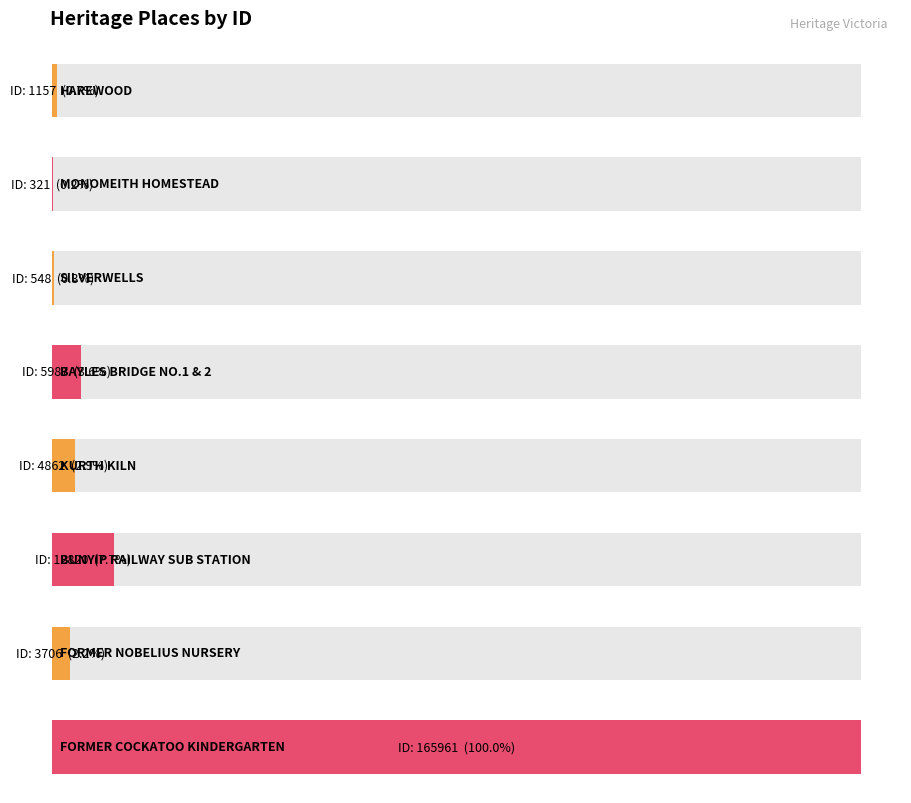

What is the difference between the values at SILVERWELLS and BAYLES BRIDGE NO.1 & 2?

5439